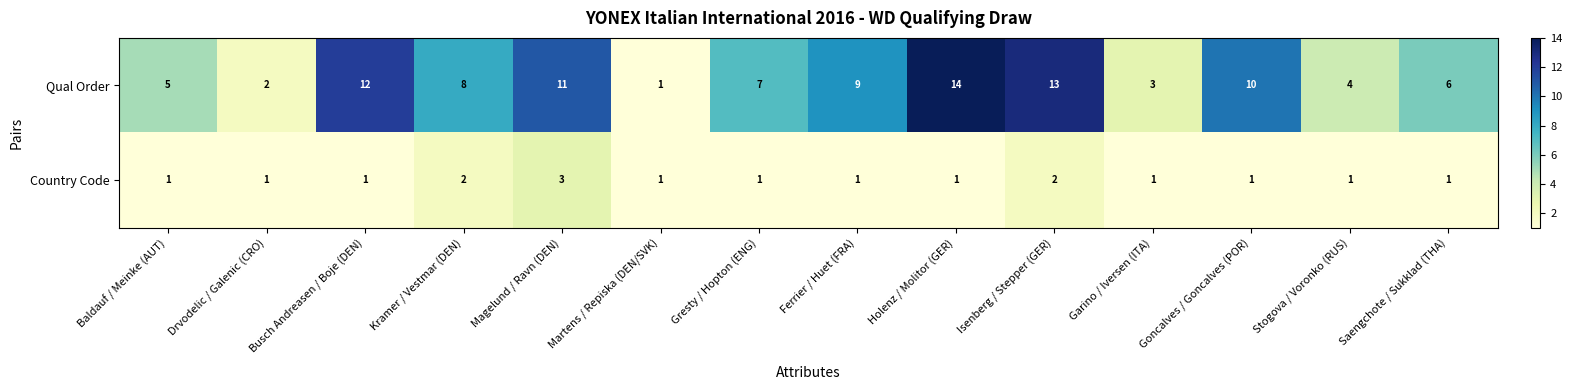

How many series are shown in this chart?

2